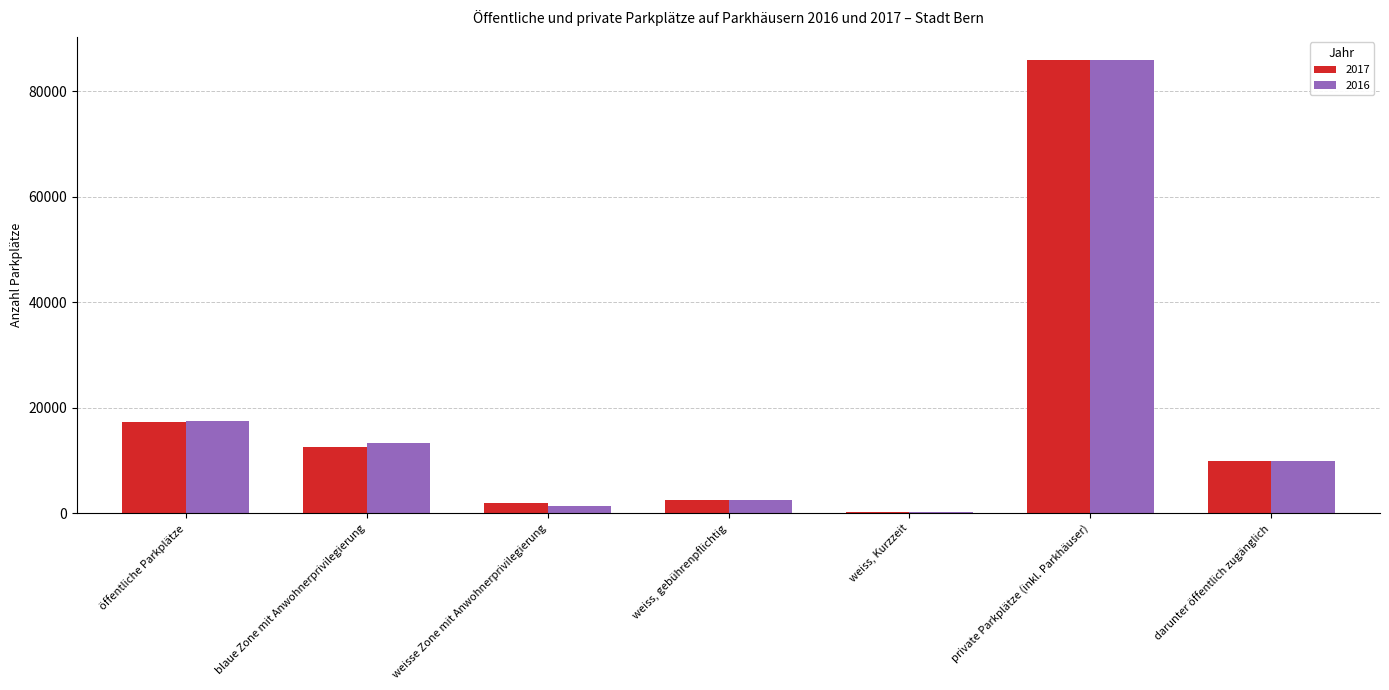

At which category is the sum across all series the highest?

private Parkplätze (inkl. Parkhäuser)